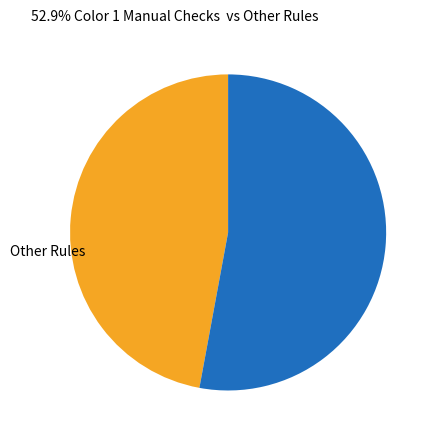

Count the number of slices in the pie.

2